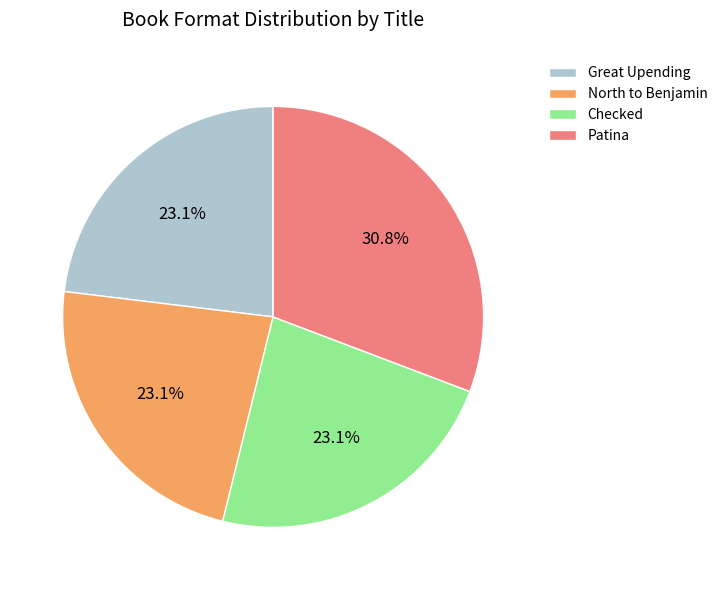

To the nearest percent, what percentage of the pie is Patina?

31%